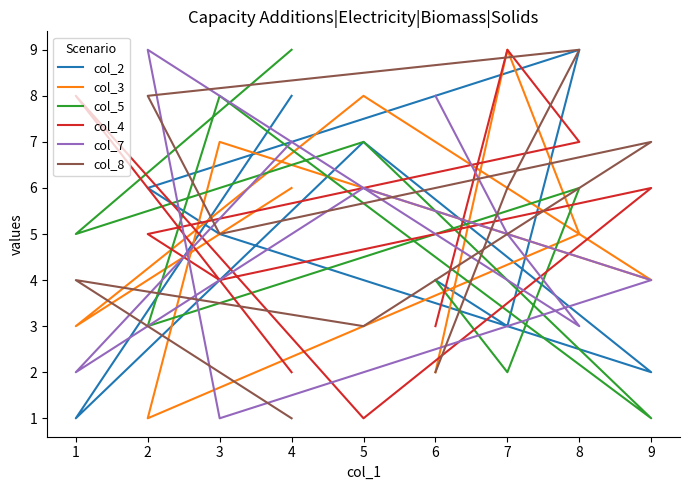

How many distinct data groups are displayed?

6